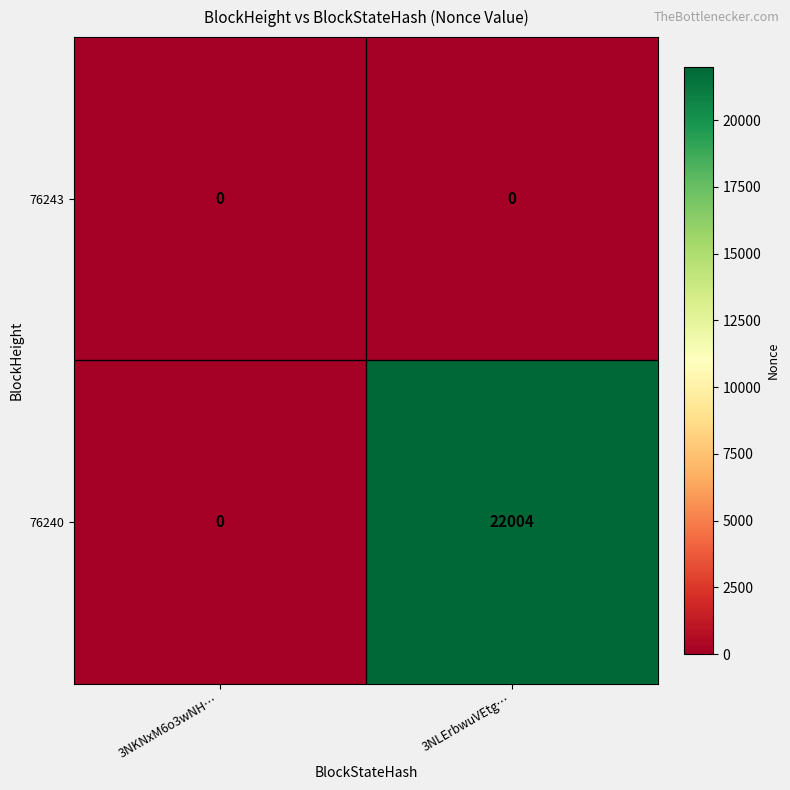

What is the total value across all series at 3NLErbwuVEtg…?

22004